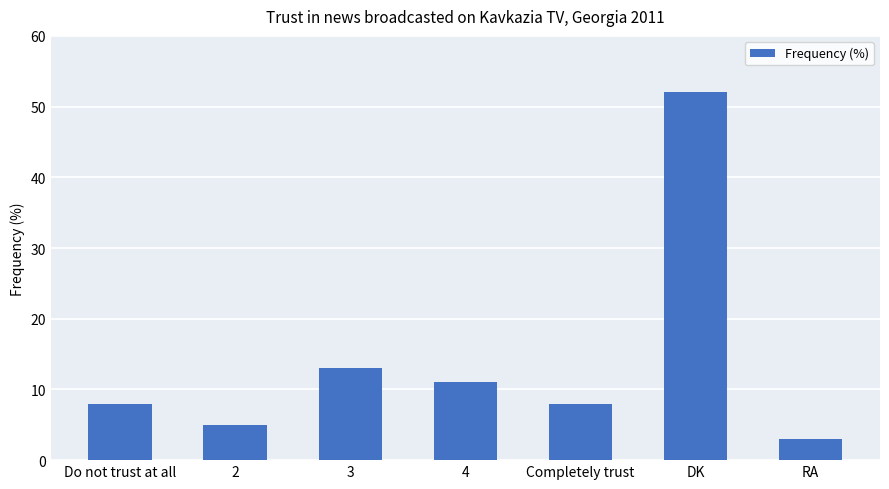

What is the label of the 6th bar from the right?

2